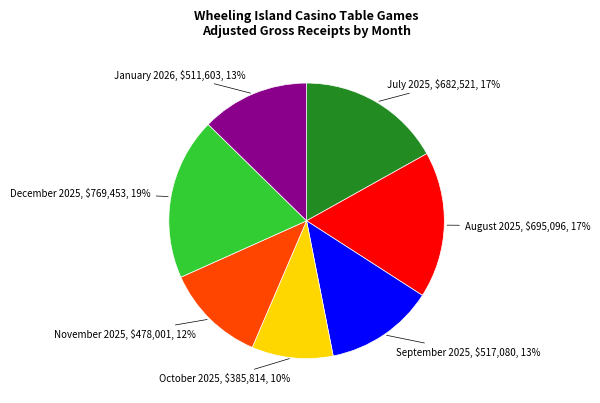

The January 2026 slice represents 1% of the pie. True or false?

False